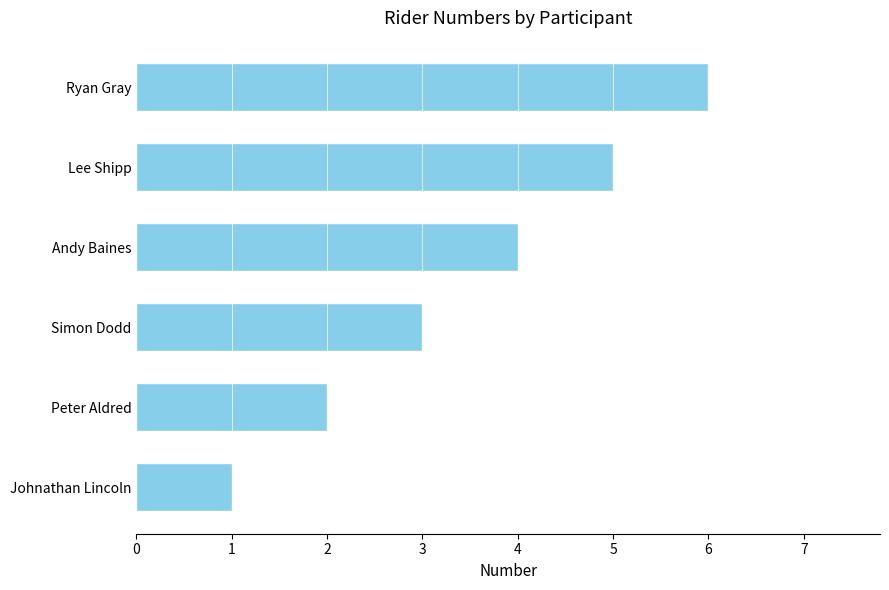

List the labels in order of value, largest first.

Ryan Gray, Lee Shipp, Andy Baines, Simon Dodd, Peter Aldred, Johnathan Lincoln